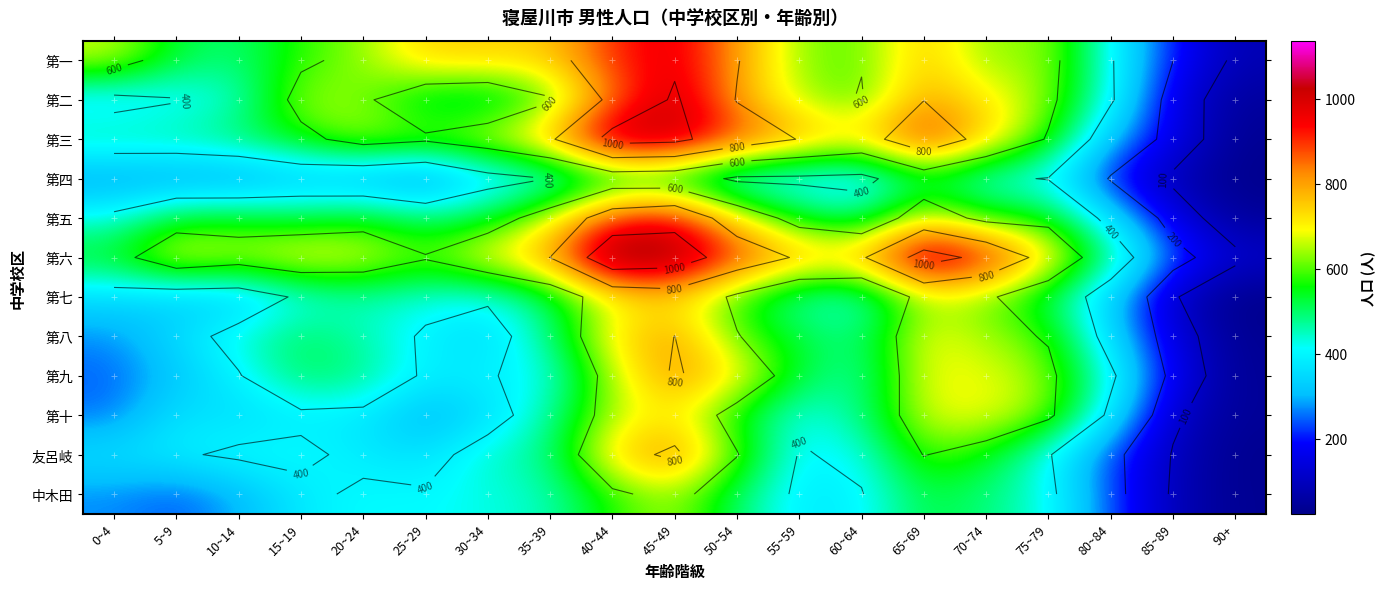

At which label does 友呂岐 reach its minimum?

90+